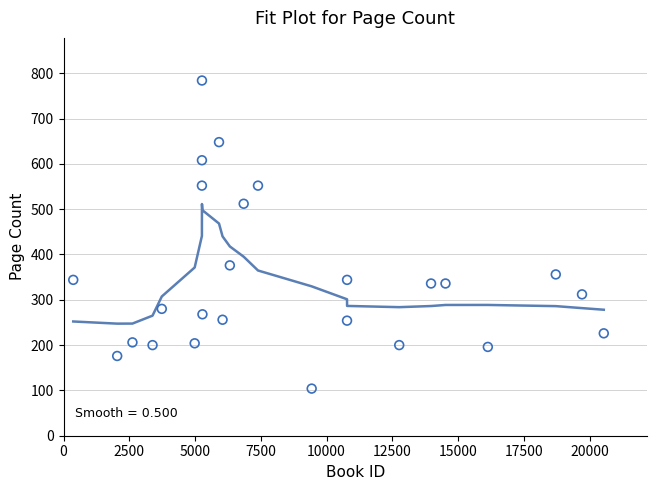

What is the range of Y values (max minus min)?

680